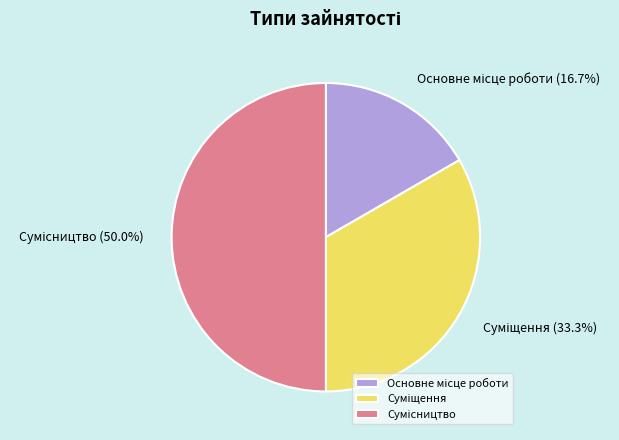

How many slices are in this pie chart?

3